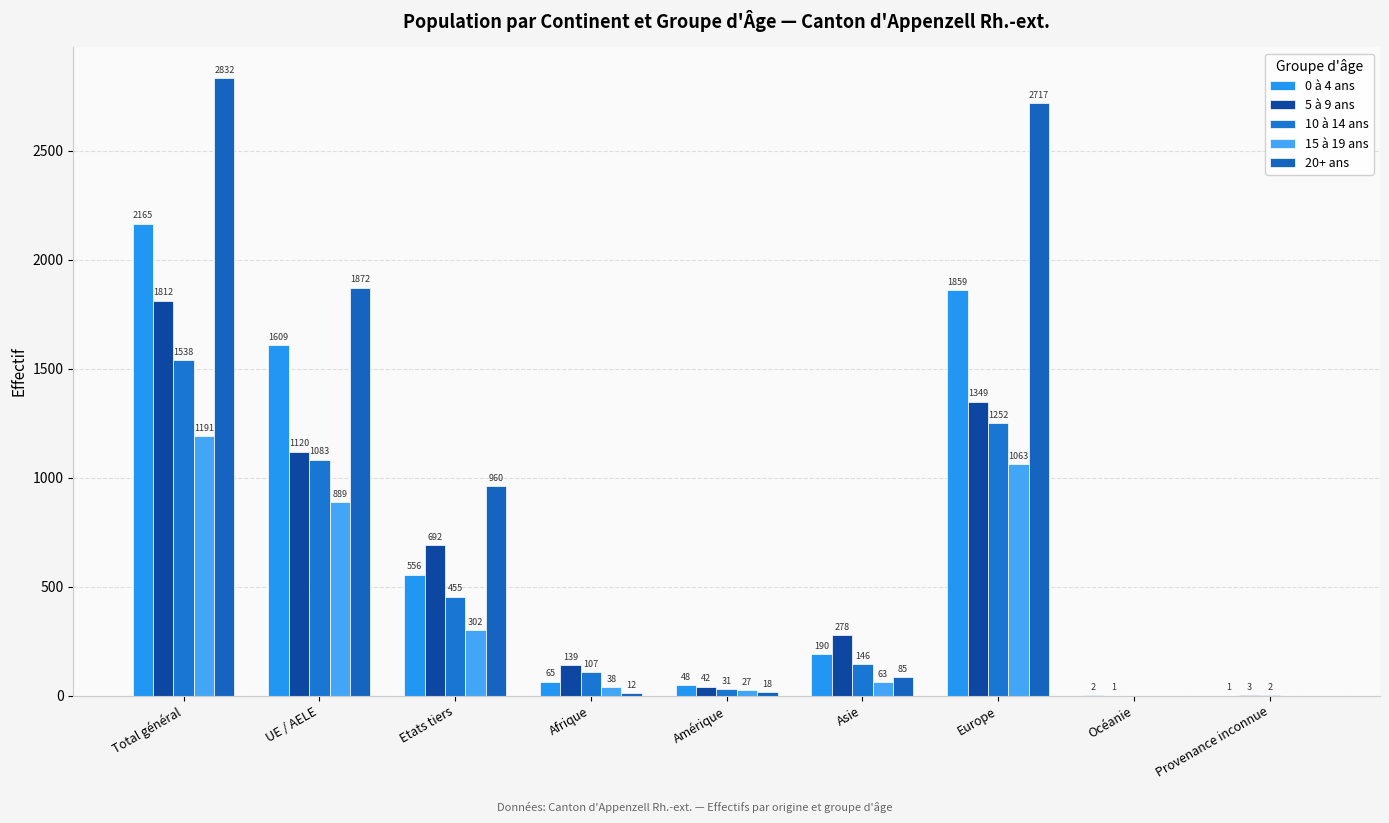

What is the approximate value of 20+ ans at Europe, to the nearest 100?

2700